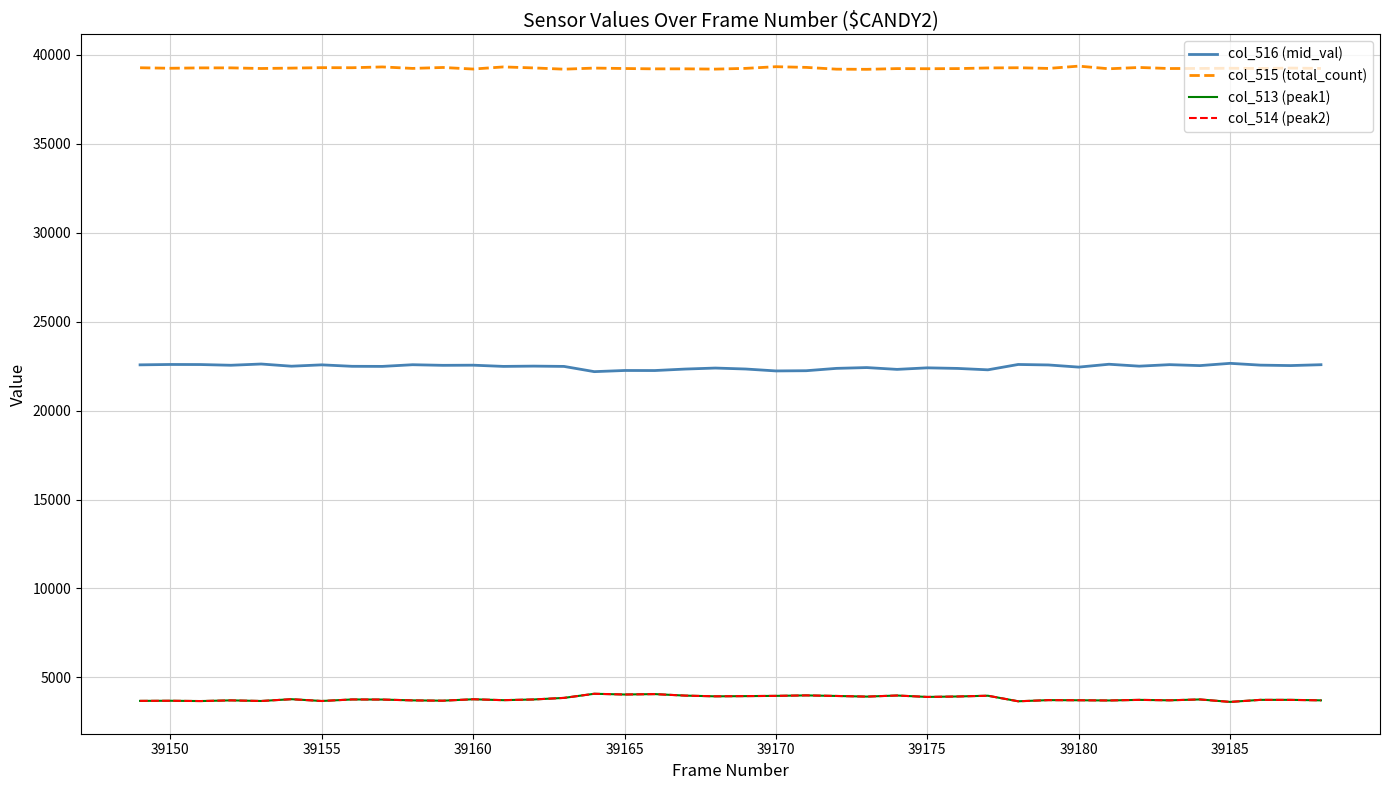

True or false: col_514 (peak2) and col_515 (total_count) cross at least once.

False